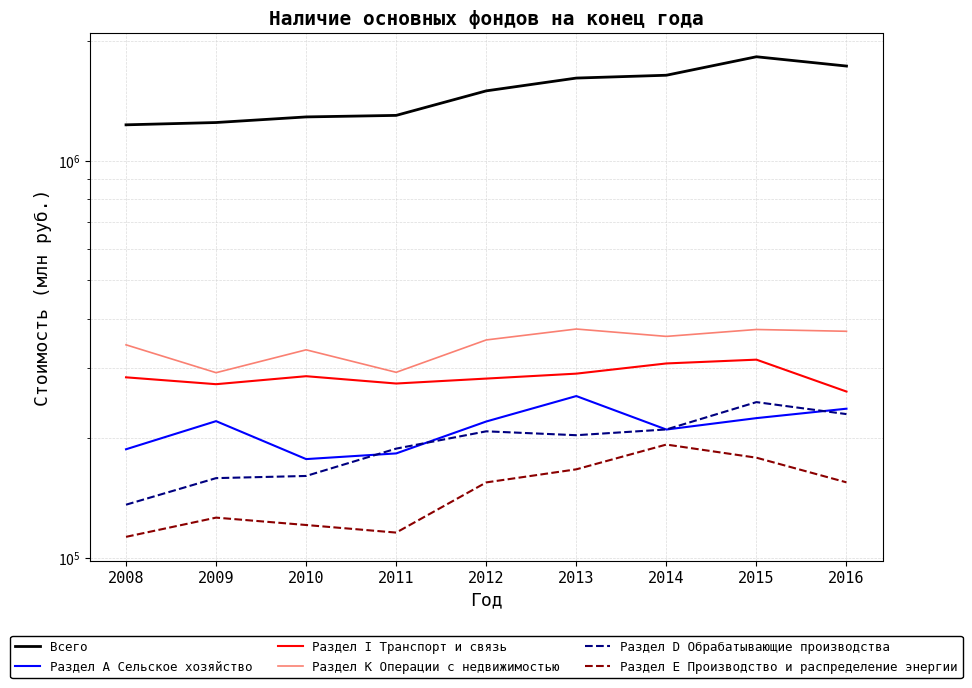

Reading right to left, list all the values displayed in this chart.

Всего: 1729287	1825078	1639597	1612932	1497615	1299111	1287641	1246483	1229970
Раздел А Сельское хозяйство: 237219	224602	210227	255257	220250	183040	177116	220709	187504
Раздел I Транспорт и связь: 262006	315234	308378	290677	282477	274498	286393	273431	284531
Раздел K Операции с недвижимостью: 371583	375470	360747	376482	353396	292918	333729	292276	343534
Раздел D Обрабатывающие производства: 229897	246443	210329	203421	208056	188198	160618	158611	135966
Раздел Е Производство и распределение энергии: 154775	178560	192683	166917	154720	115669	120864	126146	112849